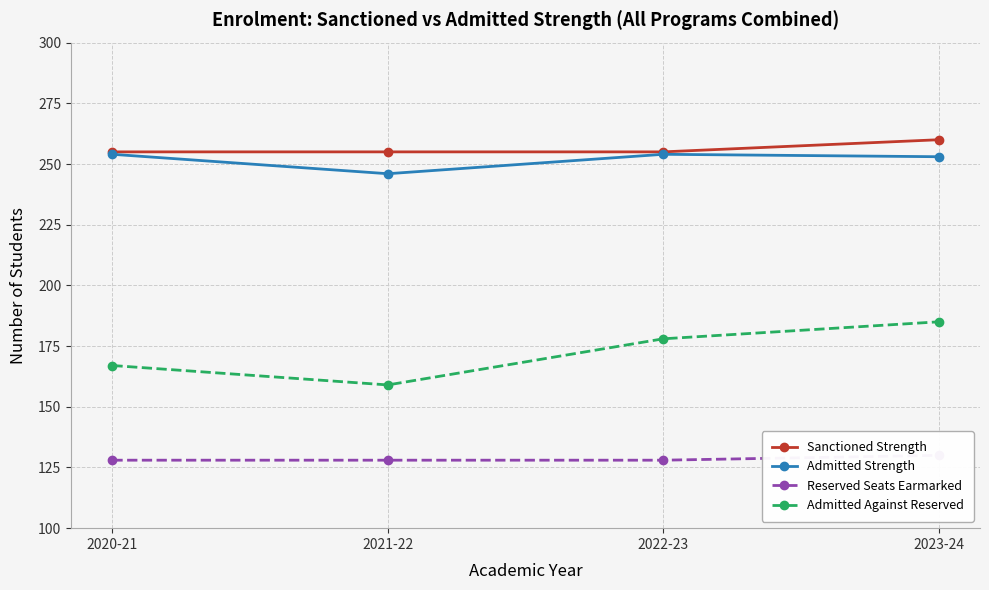

Reading right to left, extract all data points from this chart.

Sanctioned Strength: 260	255	255	255
Admitted Strength: 253	254	246	254
Reserved Seats Earmarked: 130	128	128	128
Admitted Against Reserved: 185	178	159	167